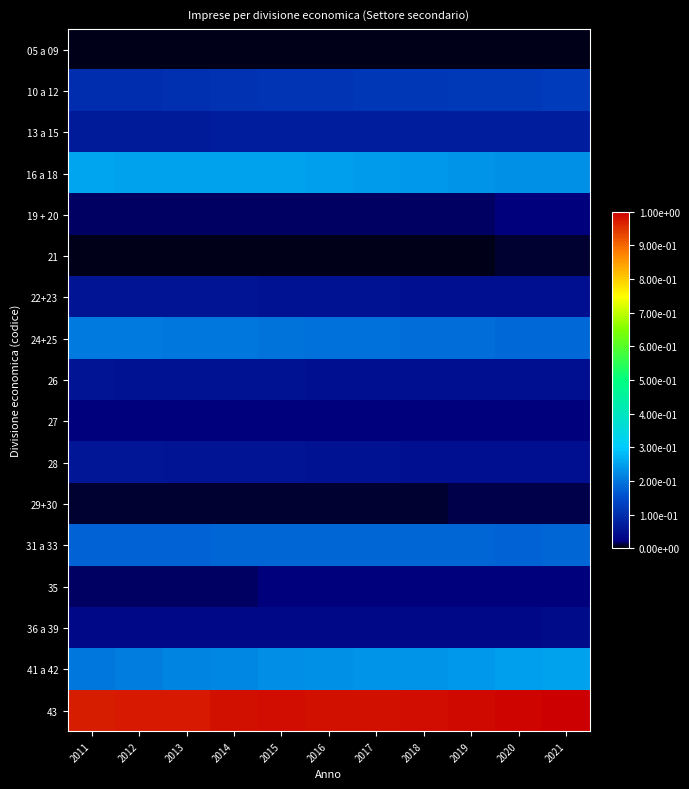

What is the spread (max minus min) of values at 2017?

1.0